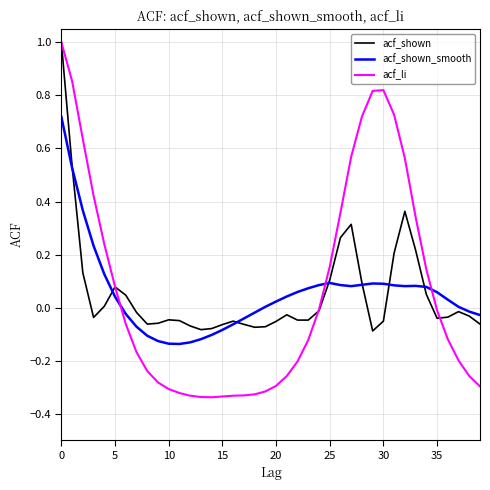

Which series has the largest range (max minus min)?

acf_li